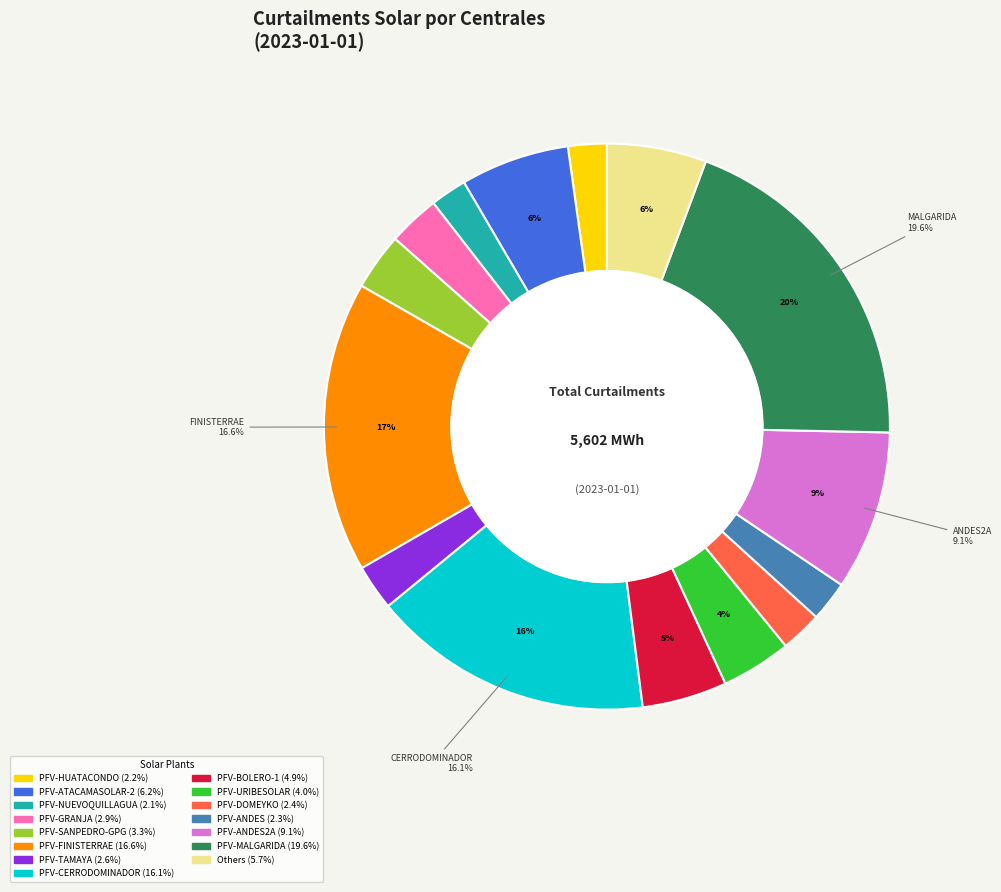

To the nearest percent, what is the average slice percentage?

7%